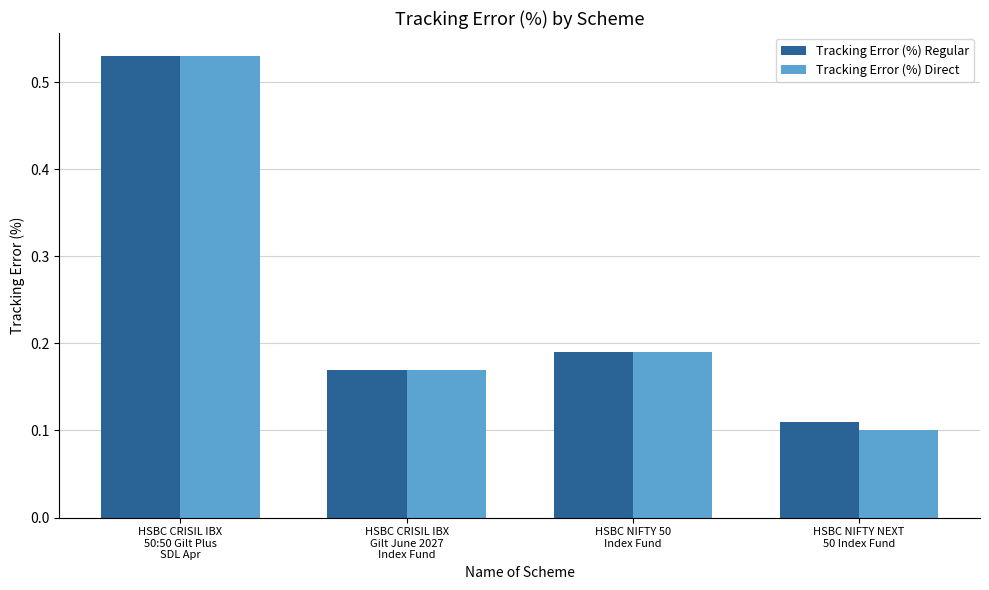

Which category has the lowest value in the Tracking Error (%) Regular series?

HSBC NIFTY NEXT
50 Index Fund